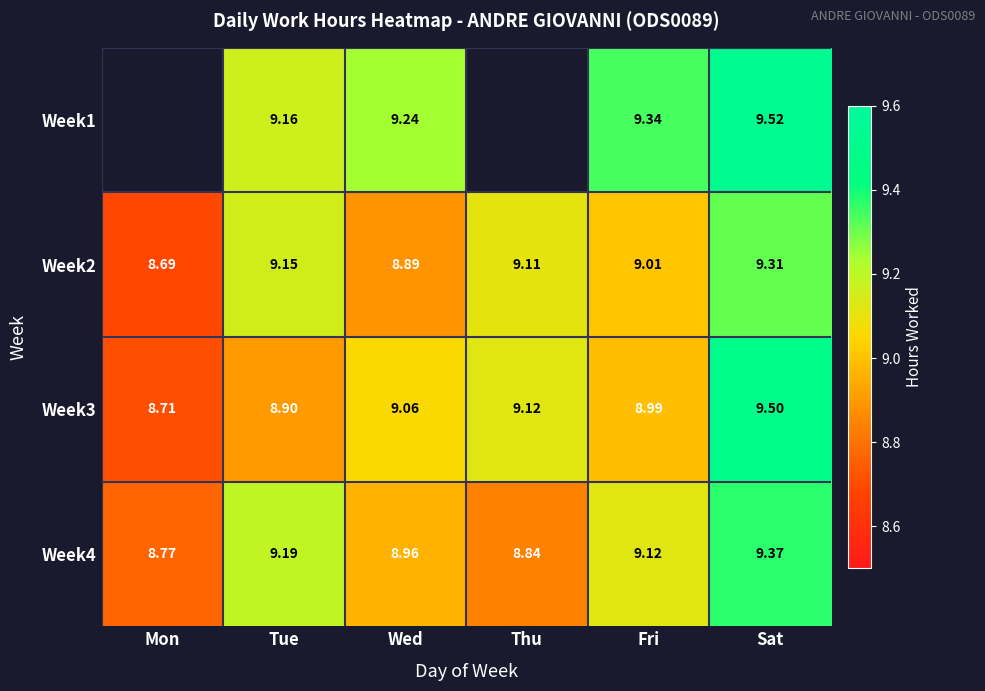

How many data points does each series have?

6